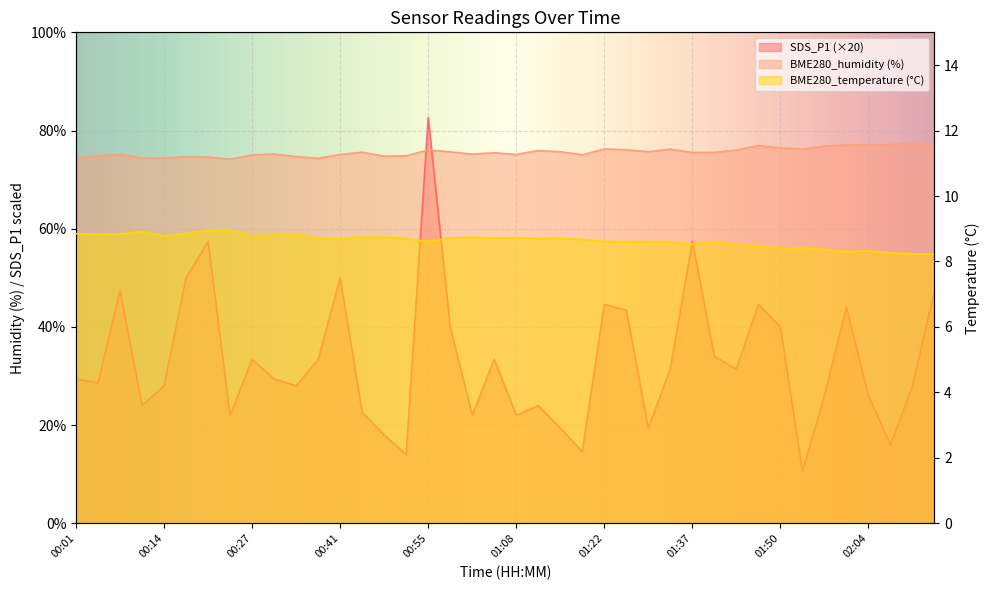

What is the maximum value shown in the chart?

82.6